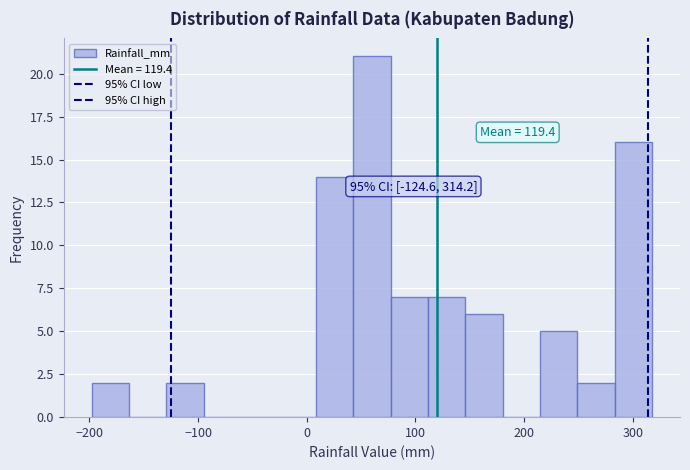

Around what value on the x-axis is the tallest bar? Give the approximate position of its centre, as read against the axis.

60